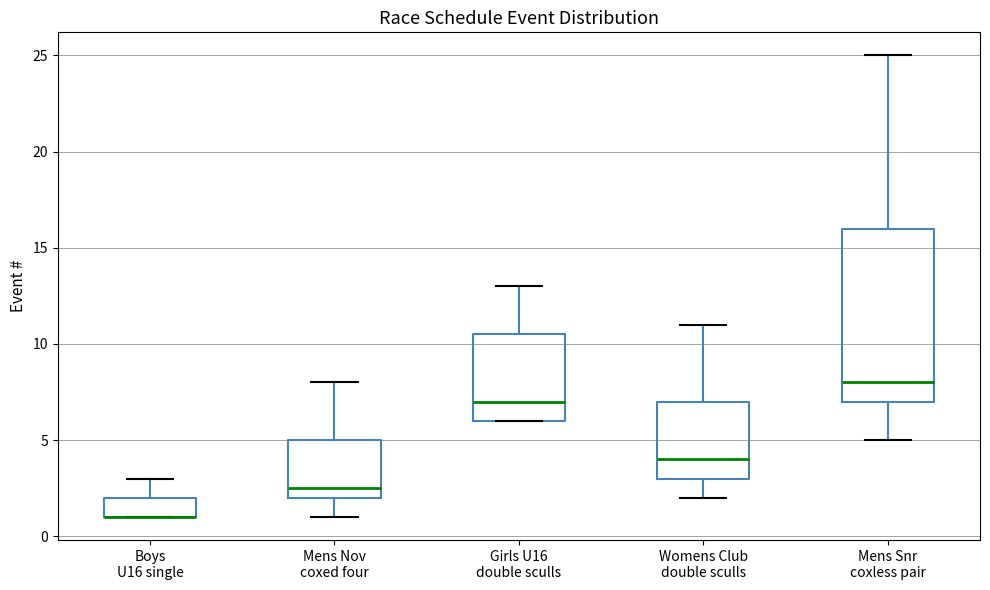

Which box is the tallest, from its lower edge to its upper edge?

Mens Snr coxless pair